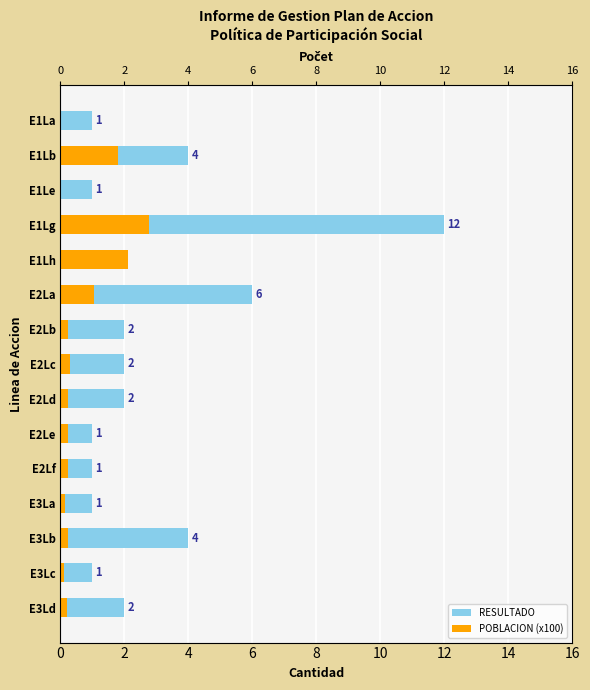

What is the value of the RESULTADO bar at the 14th from the left?

1.0